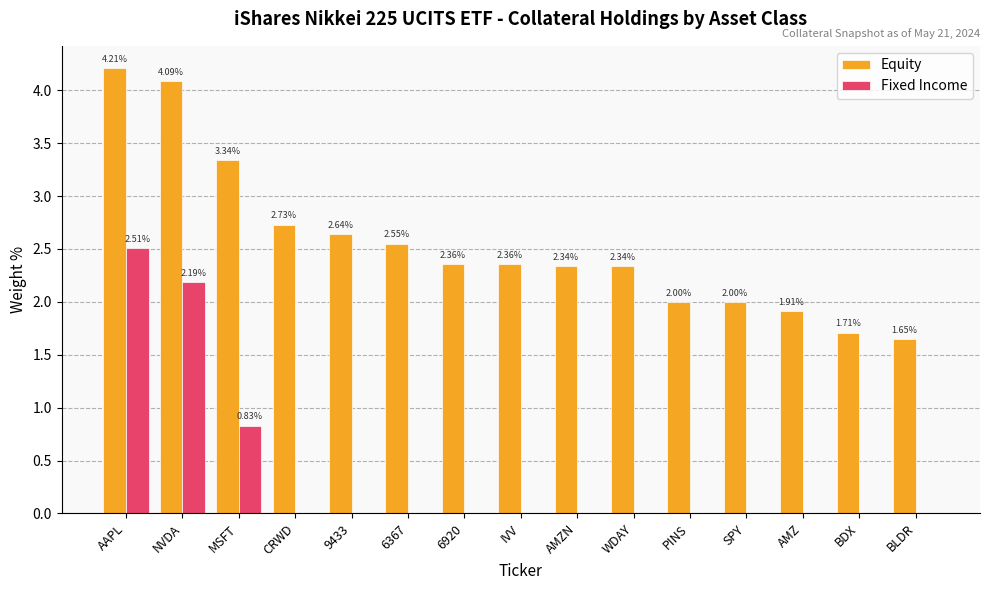

Which series changed the most between 6367 and WDAY?

Equity